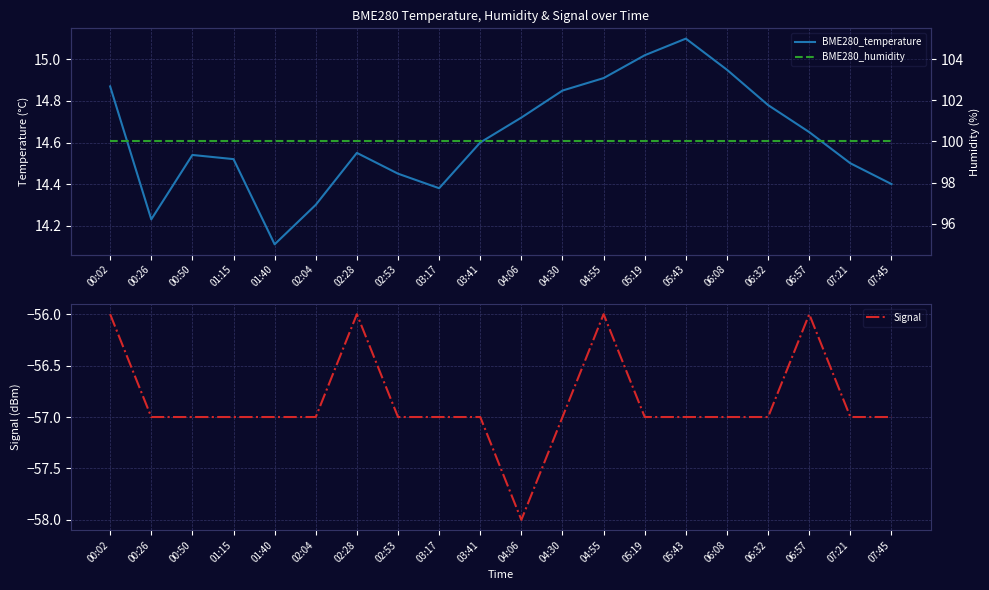

Reading right to left, transcribe all the data shown in this chart.

BME280_temperature: 07:45=14.4	07:21=14.5	06:57=14.7	06:32=14.8	06:08=14.9	05:43=15.1	05:19=15.0	04:55=14.9	04:30=14.8	04:06=14.7	03:41=14.6	03:17=14.4	02:53=14.4	02:28=14.6	02:04=14.3	01:40=14.1	01:15=14.5	00:50=14.5	00:26=14.2	00:02=14.9
Signal: 07:45=-57.0	07:21=-57.0	06:57=-56.0	06:32=-57.0	06:08=-57.0	05:43=-57.0	05:19=-57.0	04:55=-56.0	04:30=-57.0	04:06=-58.0	03:41=-57.0	03:17=-57.0	02:53=-57.0	02:28=-56.0	02:04=-57.0	01:40=-57.0	01:15=-57.0	00:50=-57.0	00:26=-57.0	00:02=-56.0
BME280_humidity: 07:45=100.0	07:21=100.0	06:57=100.0	06:32=100.0	06:08=100.0	05:43=100.0	05:19=100.0	04:55=100.0	04:30=100.0	04:06=100.0	03:41=100.0	03:17=100.0	02:53=100.0	02:28=100.0	02:04=100.0	01:40=100.0	01:15=100.0	00:50=100.0	00:26=100.0	00:02=100.0